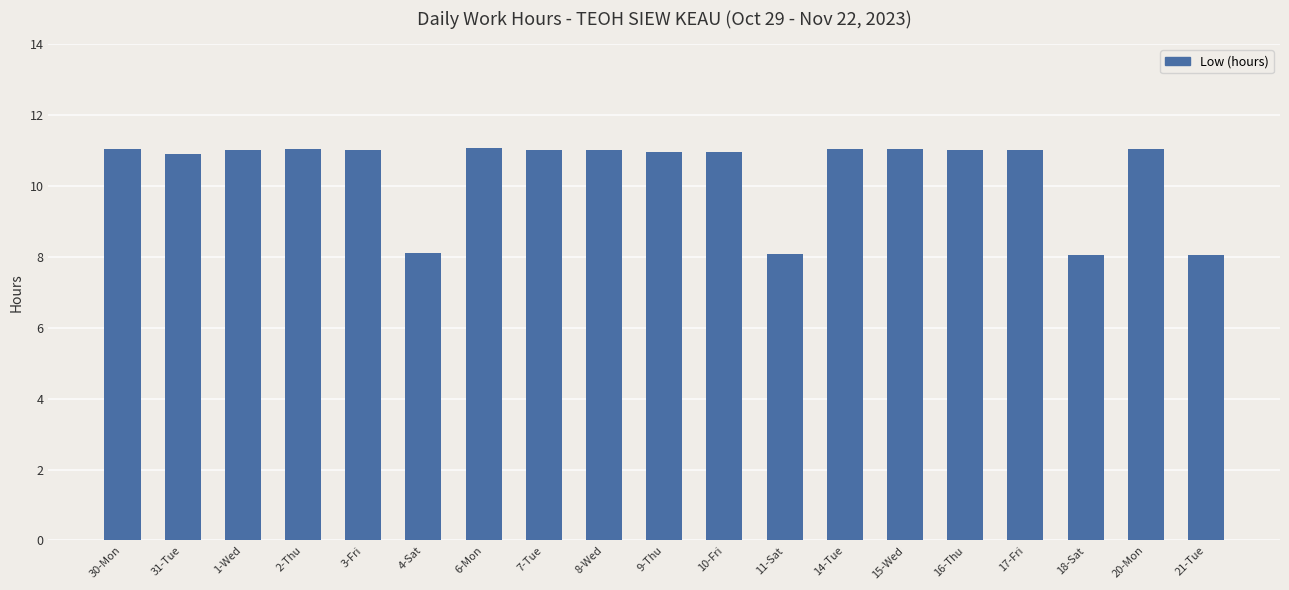

What is the label of the 8th bar from the right?

11-Sat